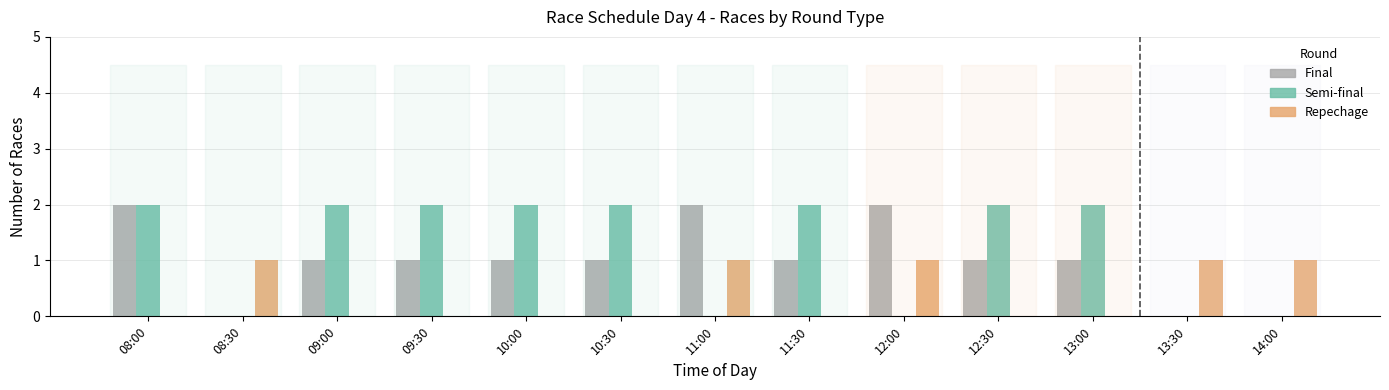

At which category is the sum across all series the highest?

08:00